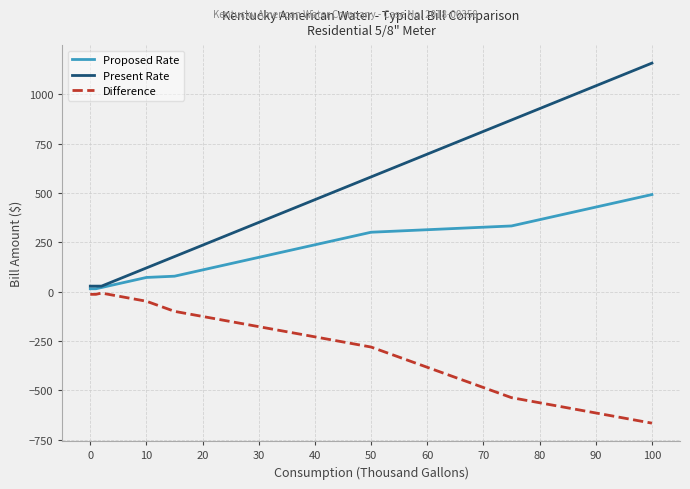

What is the maximum value for Present Rate?

1158.2